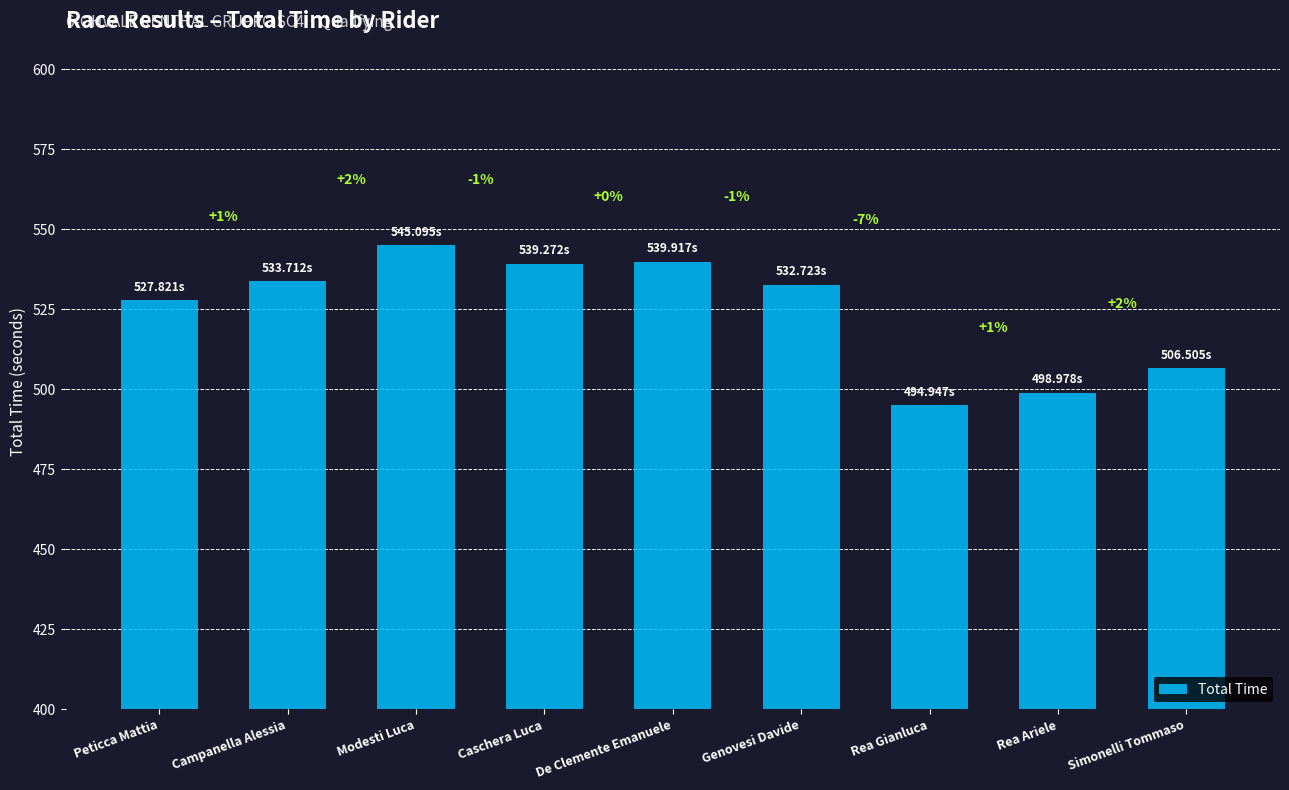

The value at Modesti Luca is 545.1. True or false?

True